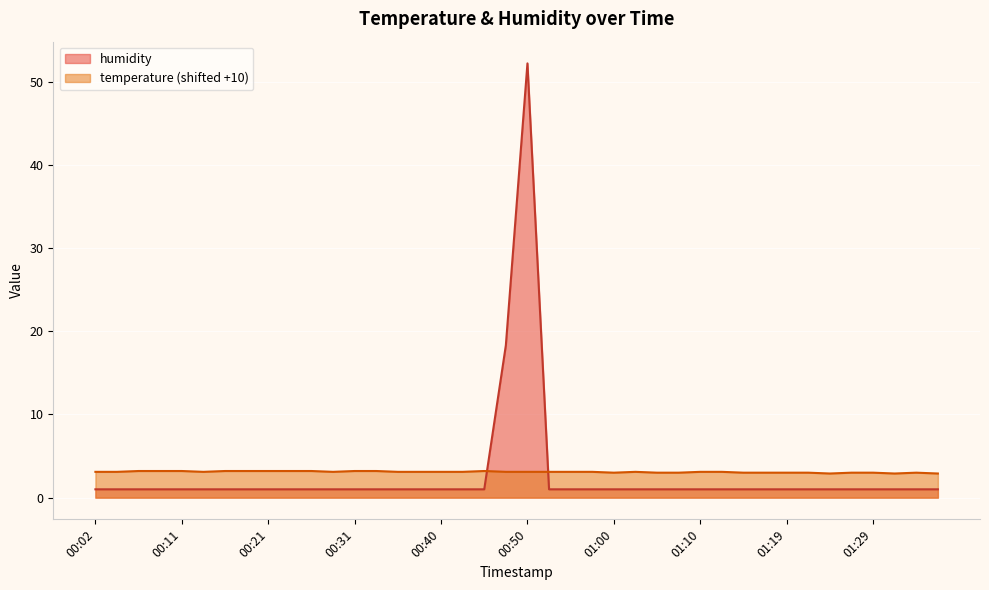

What is the maximum value shown in the chart?

52.2